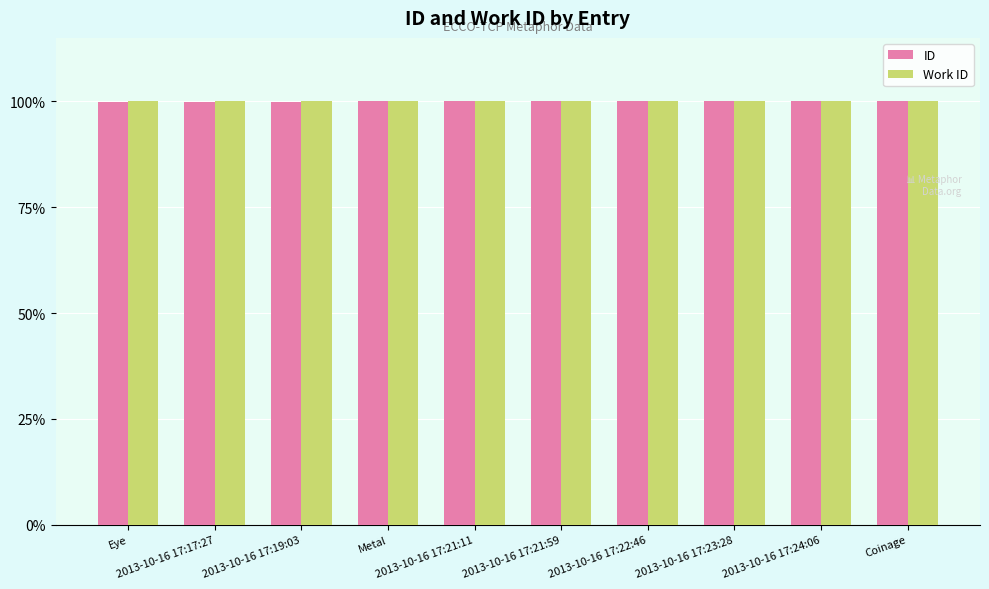

What is the label of the 4th bar from the left?

Metal